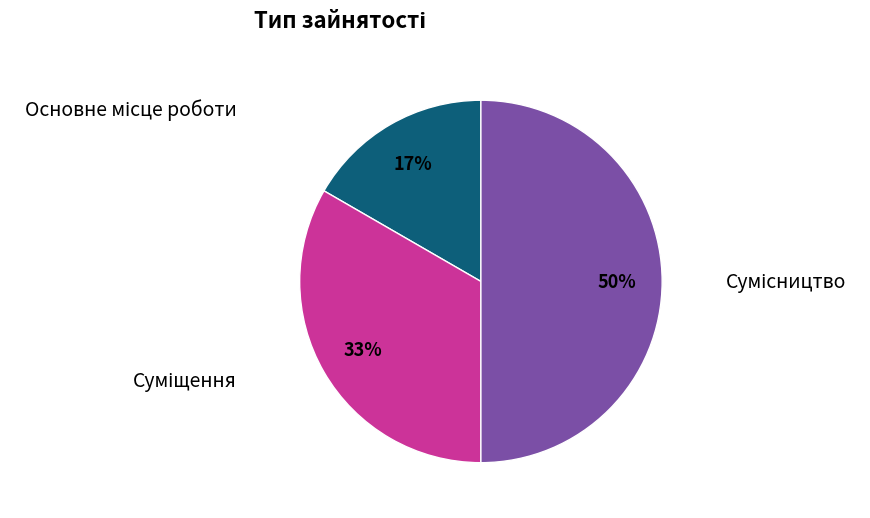

How many slices are in this pie chart?

3